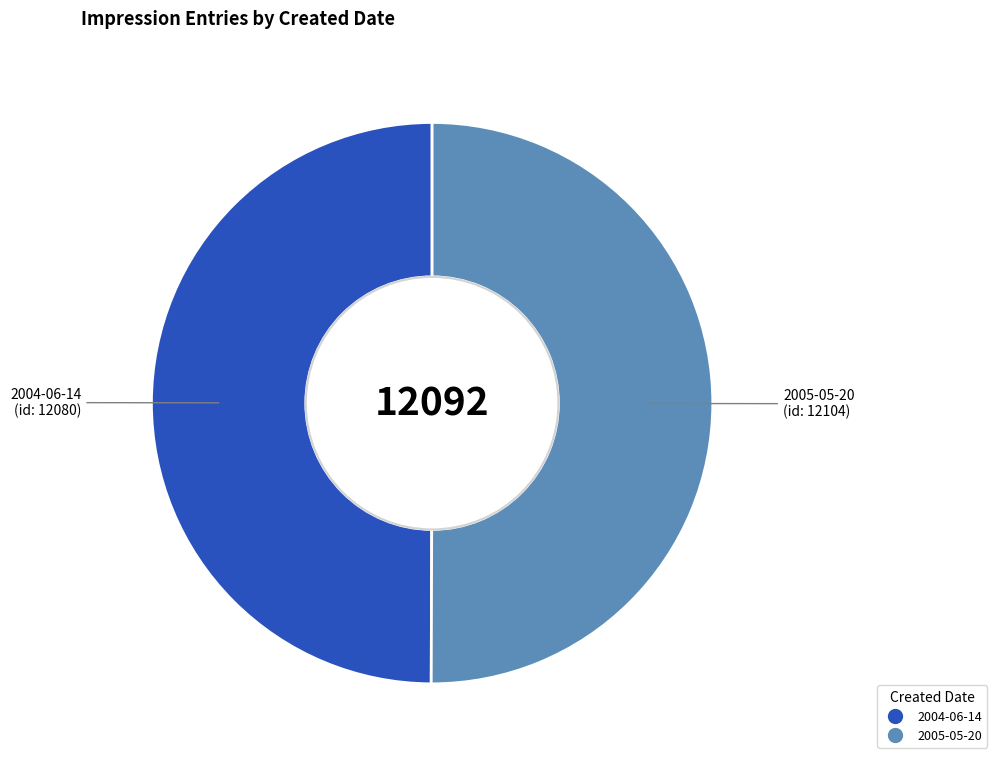

How many slices are in this pie chart?

2